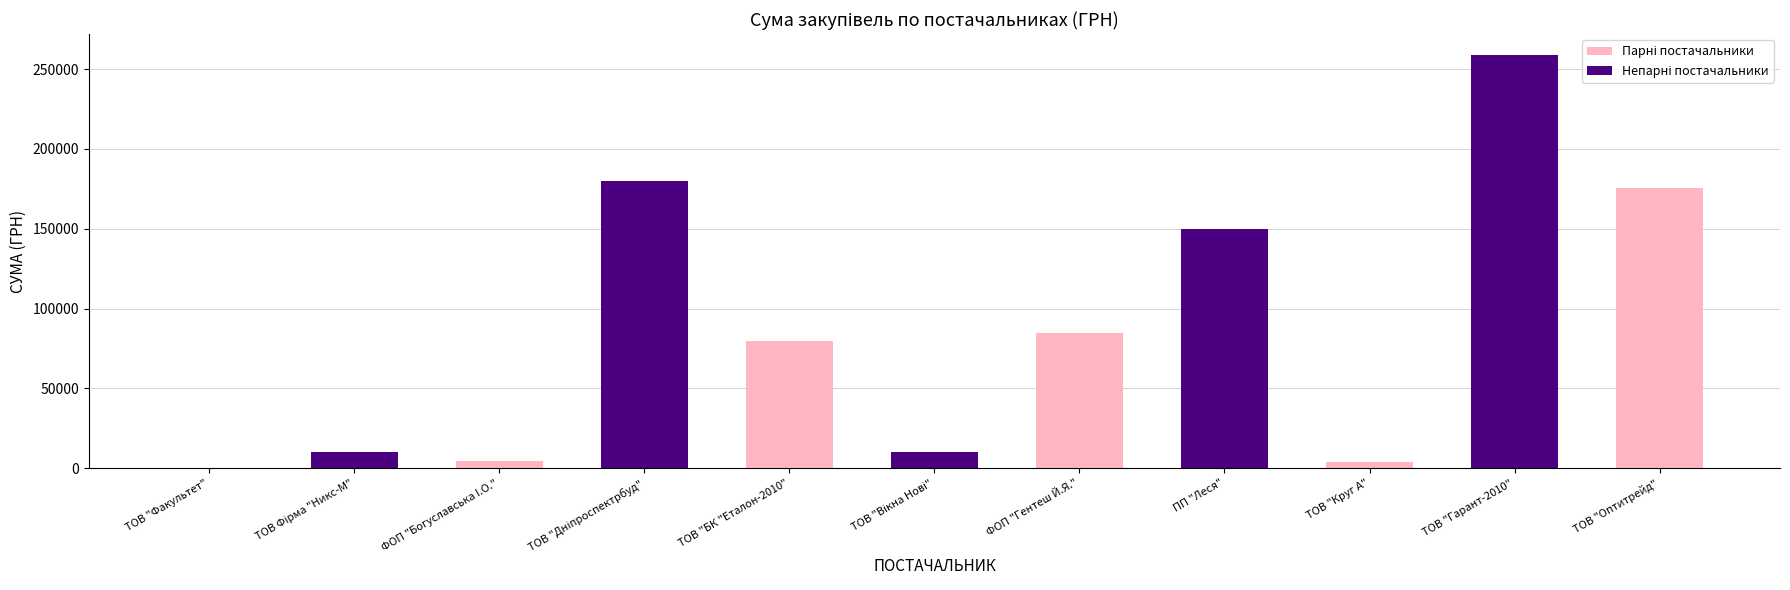

What value does the data have at ТОВ "Круг А"?

3954.3